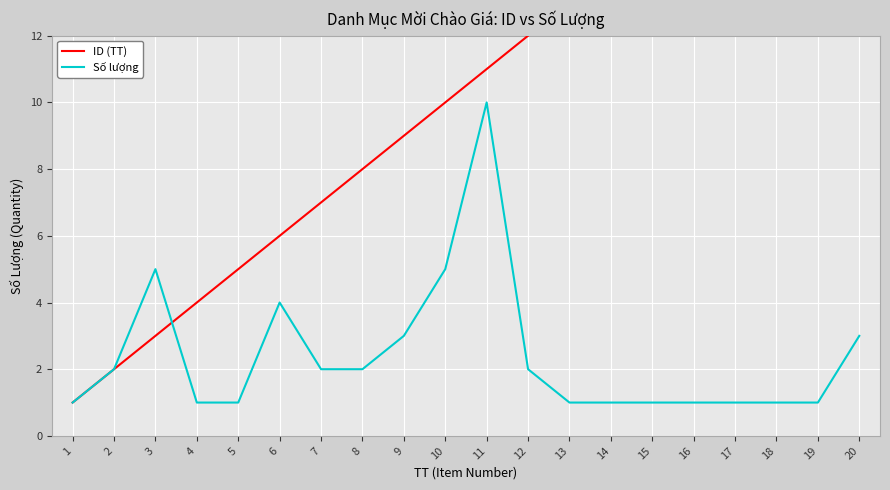

Is this an area chart (filled region under the line)?

No